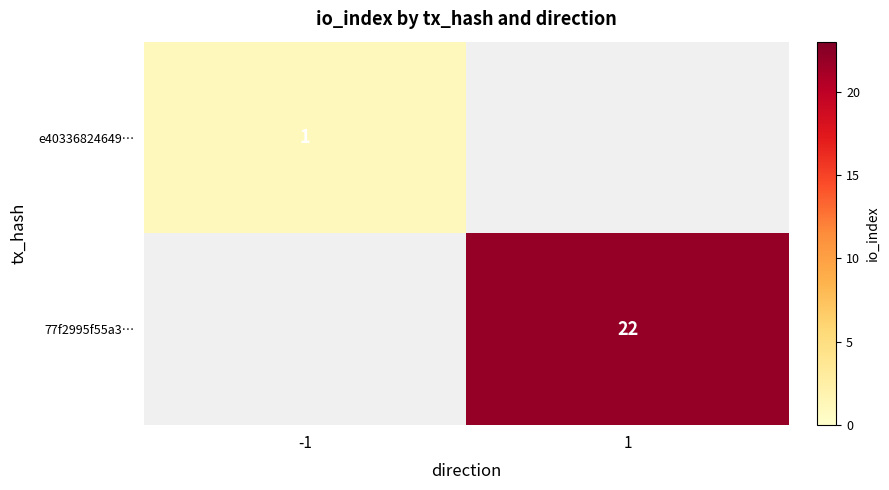

At how many categories does at least one series exceed 2?

1